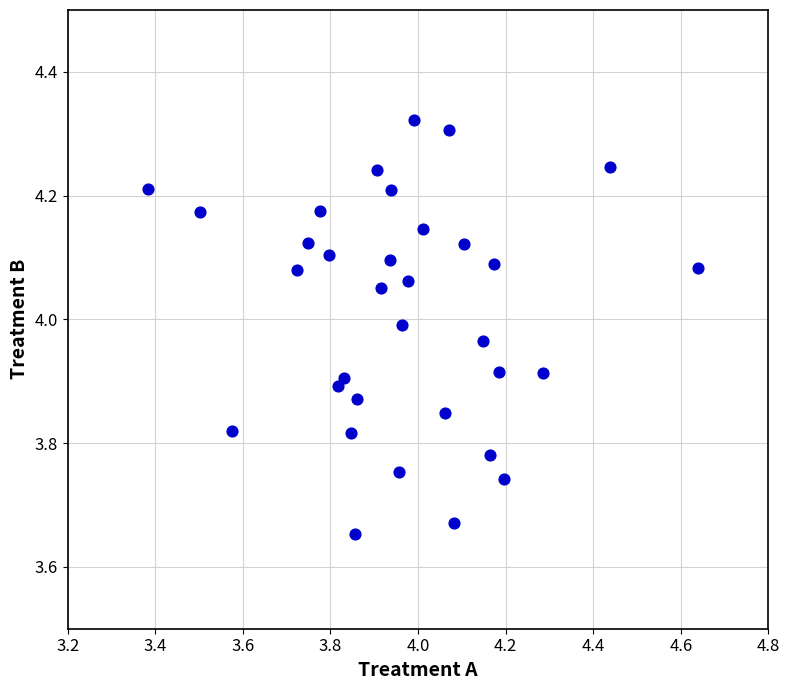

What is the range of Y values (max minus min)?

0.7